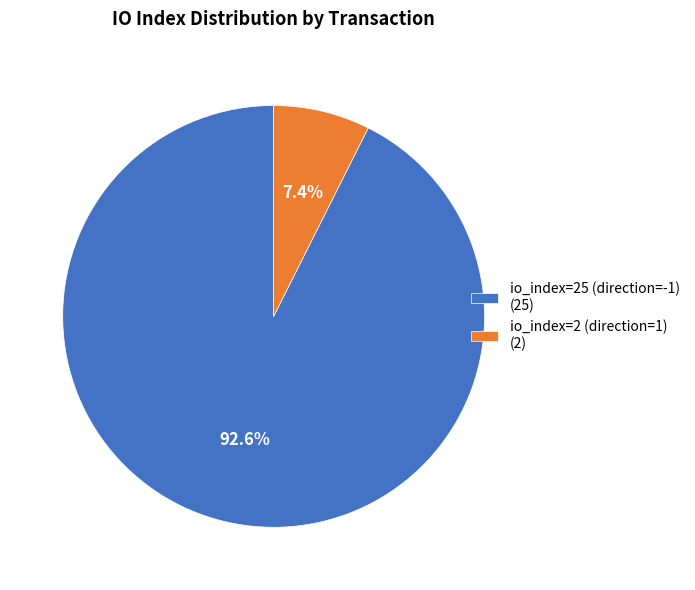

Which slice is the largest?

io_index=25 (direction=-1)